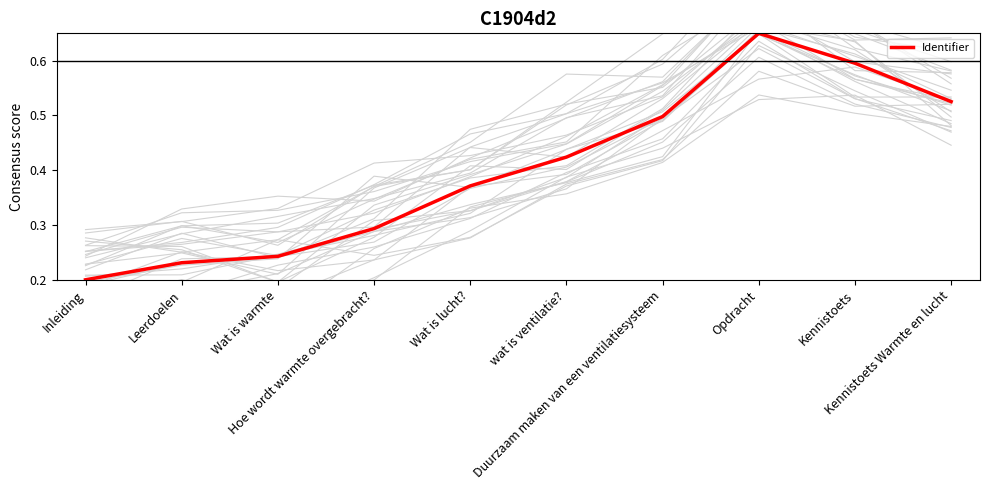

Reading right to left, list all the values displayed in this chart.

0.5	0.6	0.7	0.5	0.4	0.4	0.3	0.2	0.2	0.2